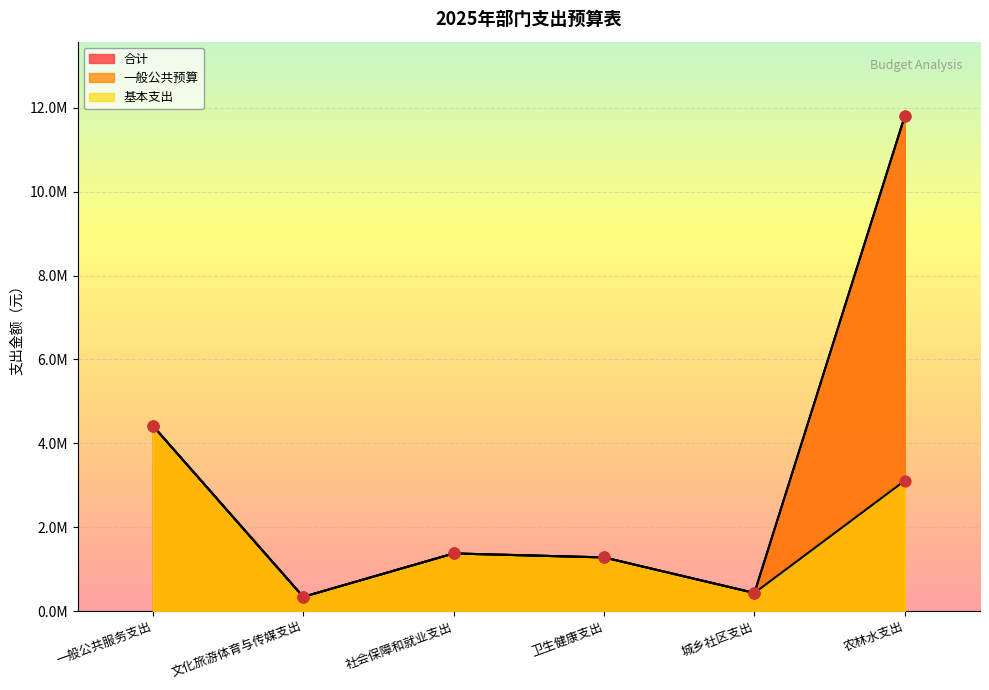

What is the total value across all series at 社会保障和就业支出?

4119389.2